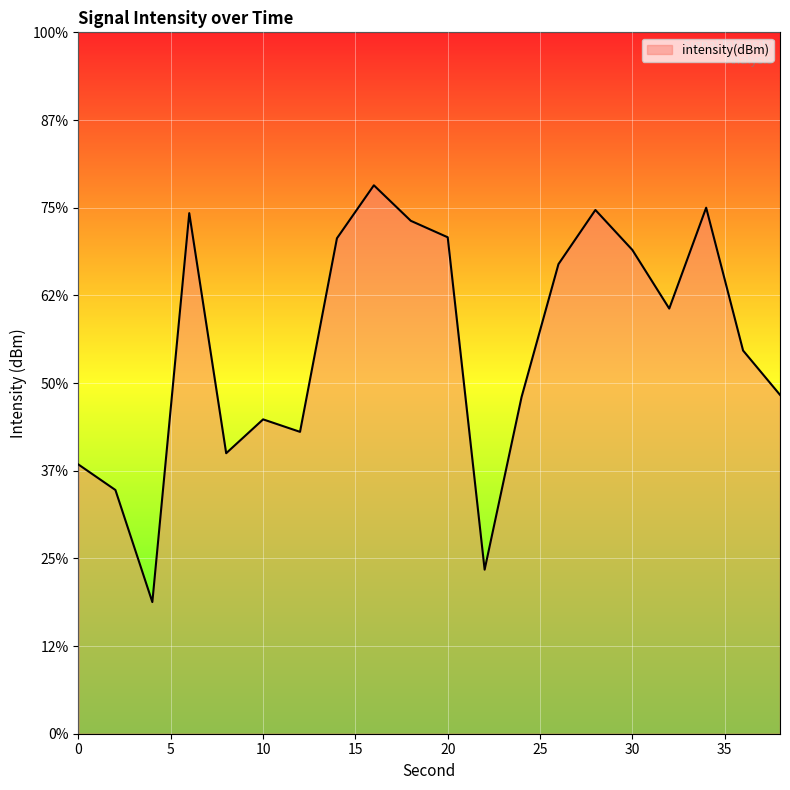

Rank the categories by value from lowest to highest.

4, 22, 2, 0, 8, 12, 10, 24, 38, 36, 32, 26, 30, 14, 20, 18, 6, 28, 34, 16